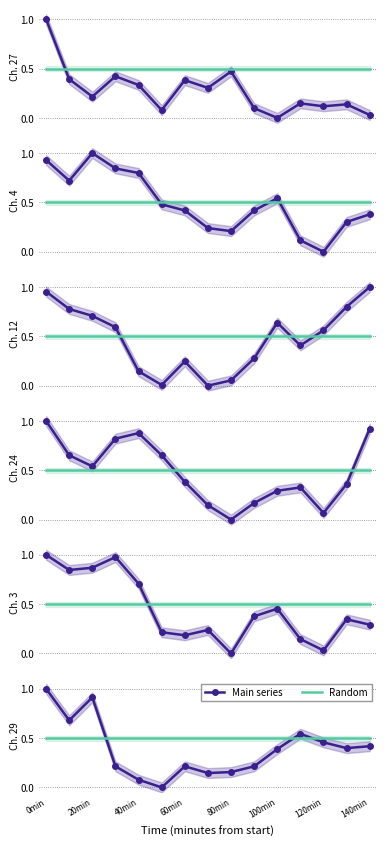

List the labels in order of Random value, smallest first.

0min, 20min, 40min, 60min, 80min, 100min, 120min, 140min, 8, 9, 10, 11, 12, 13, 14